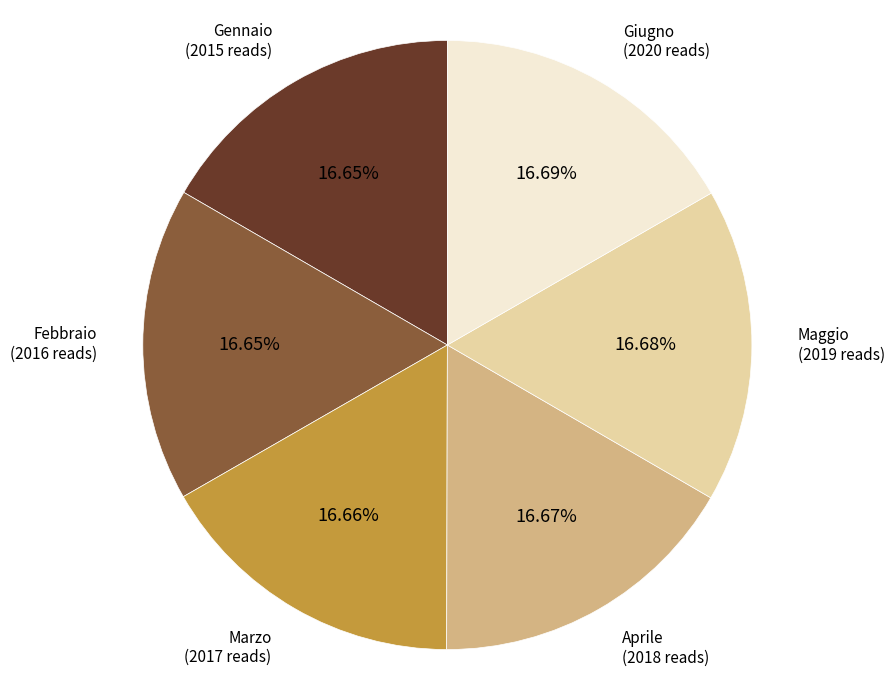

Is there a majority slice in this chart?

No